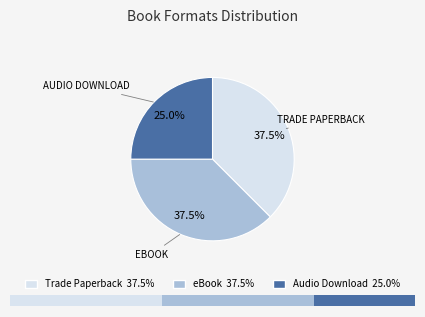

Rank the categories by value from highest to lowest.

Trade Paperback, eBook, Audio Download